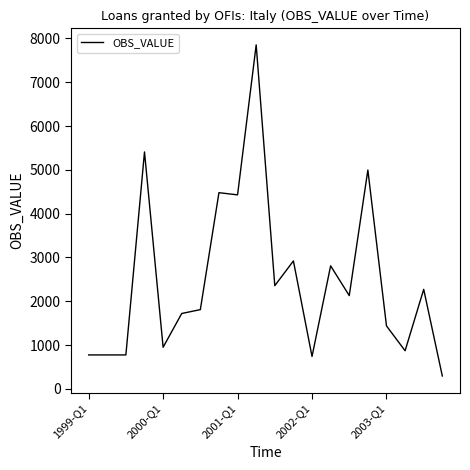

What is the greatest value displayed?

7852